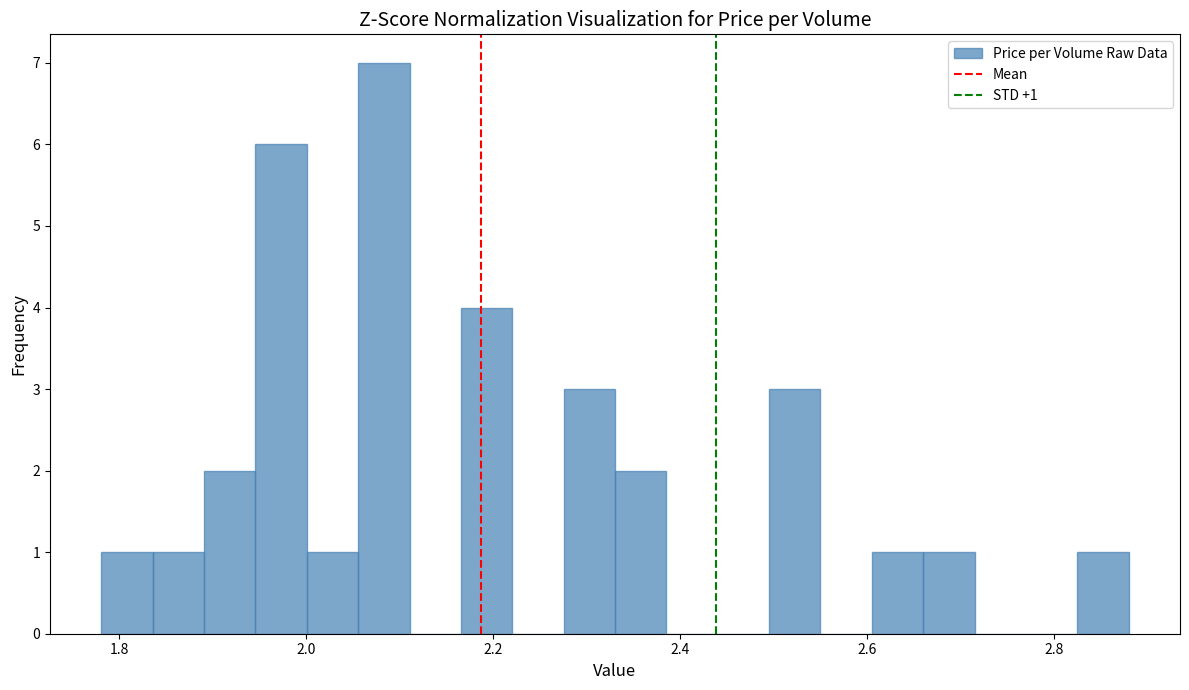

Around what value on the x-axis is the tallest bar? Give the approximate position of its centre, as read against the axis.

2.08